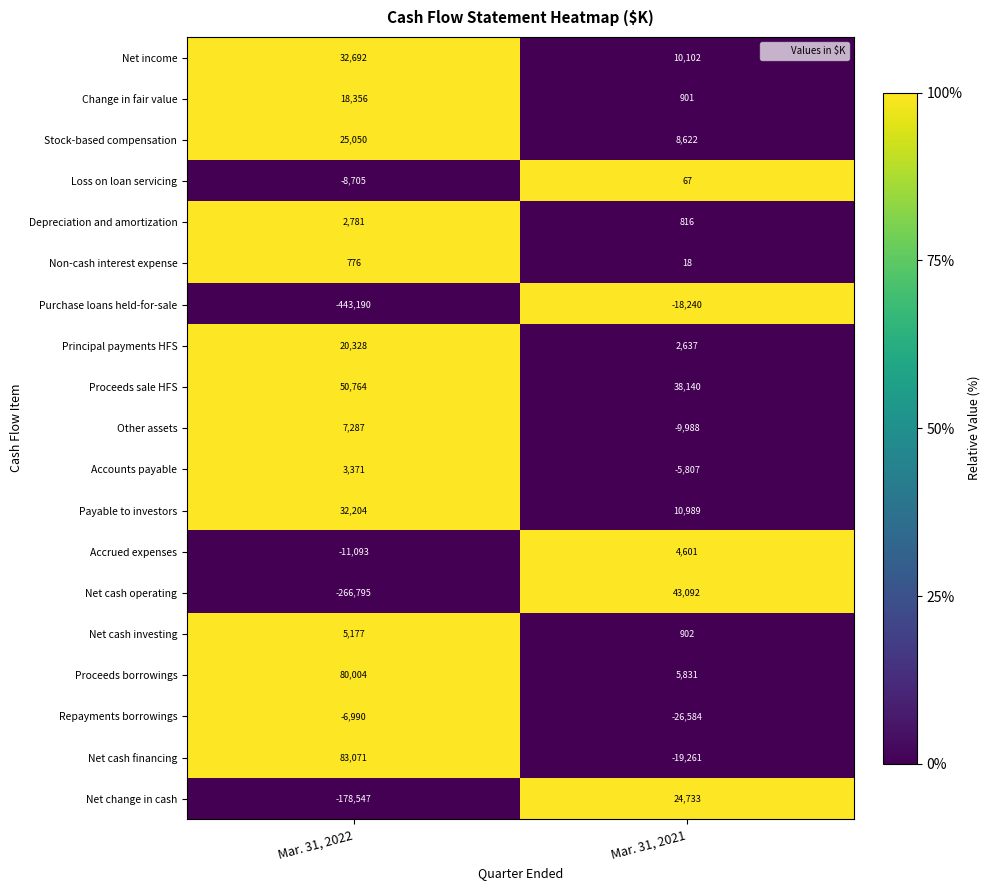

At Mar. 31, 2022, list the series in order from largest to smallest.

Net cash financing, Proceeds borrowings, Proceeds sale HFS, Net income, Payable to investors, Stock-based compensation, Principal payments HFS, Change in fair value, Other assets, Net cash investing, Accounts payable, Depreciation and amortization, Non-cash interest expense, Repayments borrowings, Loss on loan servicing, Accrued expenses, Net change in cash, Net cash operating, Purchase loans held-for-sale